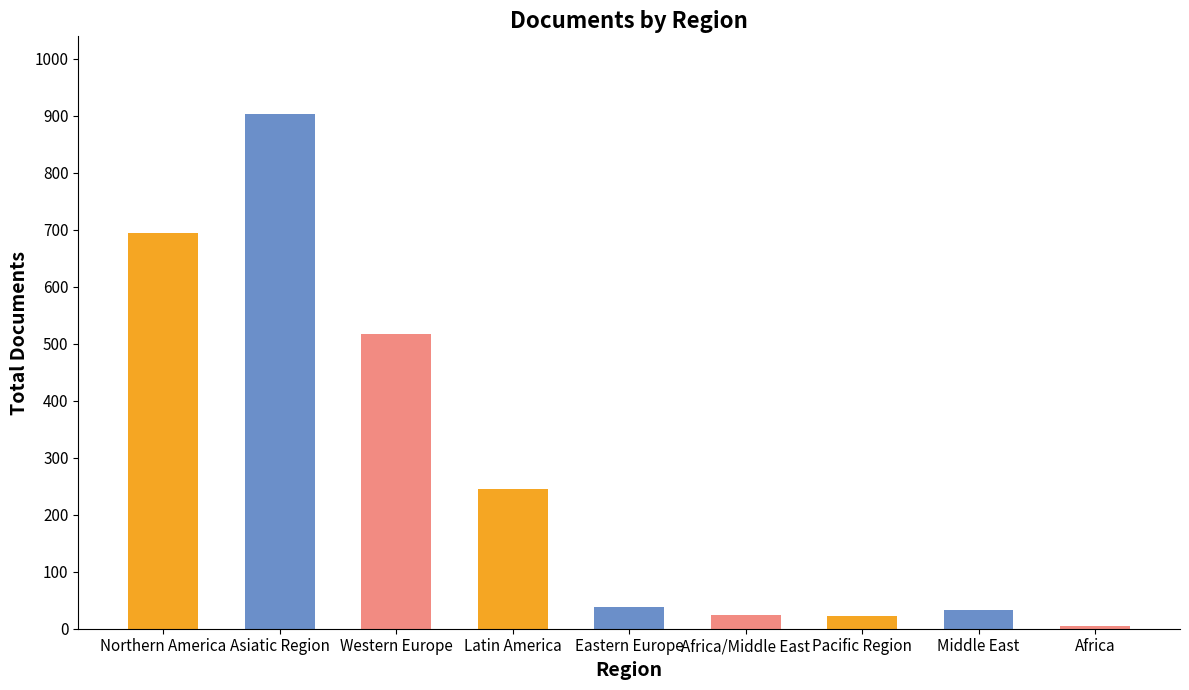

Approximately how many times larger is the value at Northern America compared to Pacific Region?

31.5